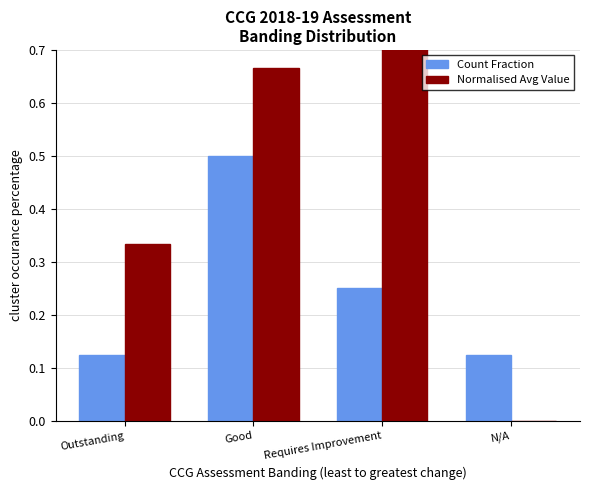

Which series changed the most between Outstanding and N/A?

Normalised Avg Value